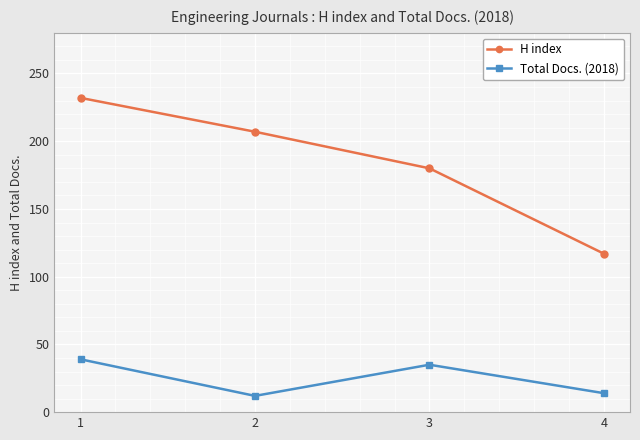

What is the value of the H index point at the 3rd from the left?

180